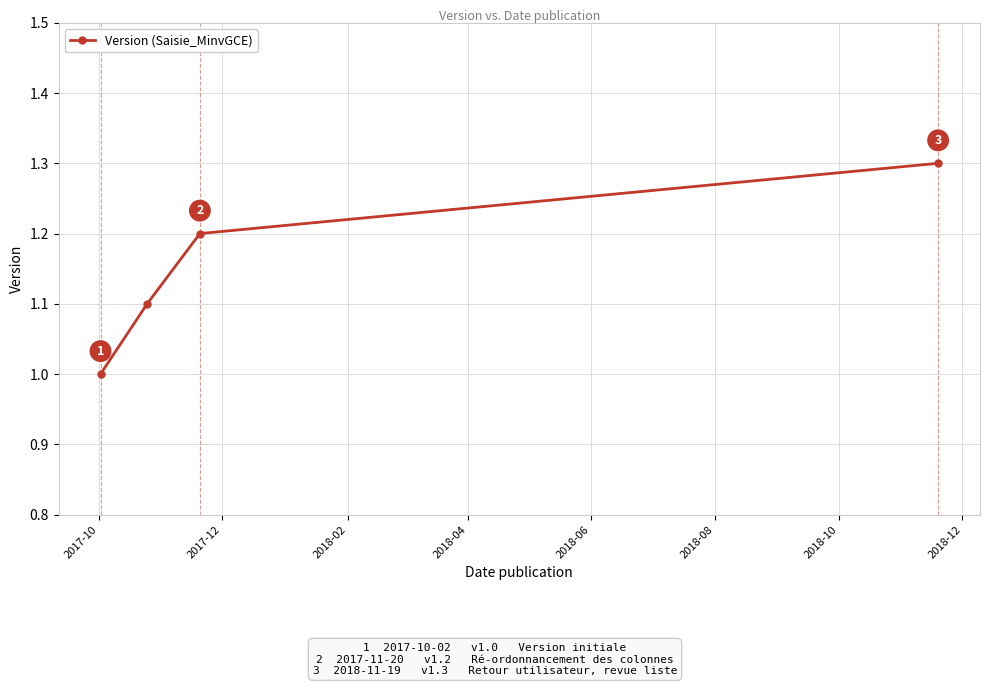

What is the smallest value displayed?

1.0